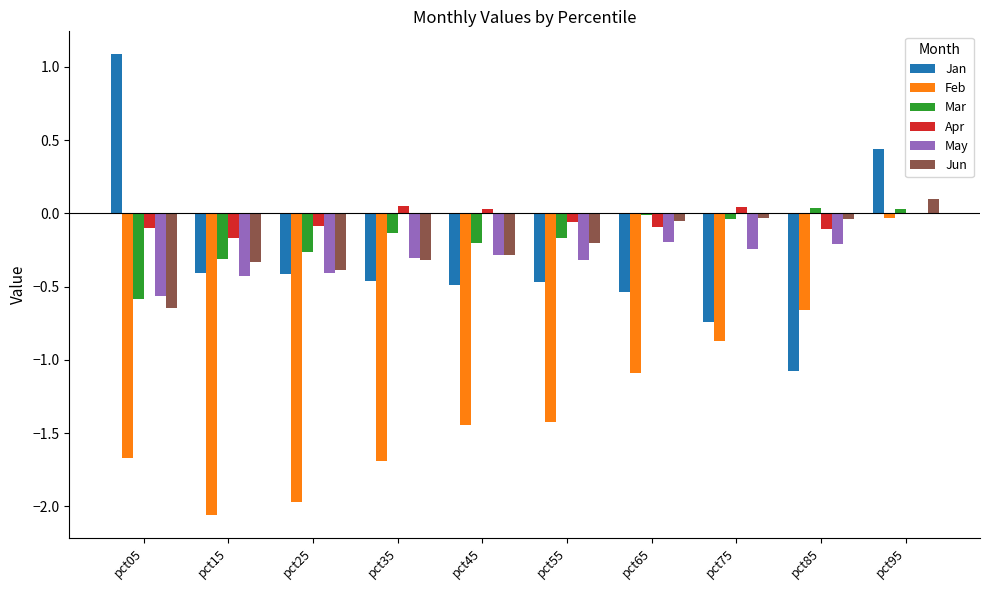

What is the sum of all Mar values?

-1.7